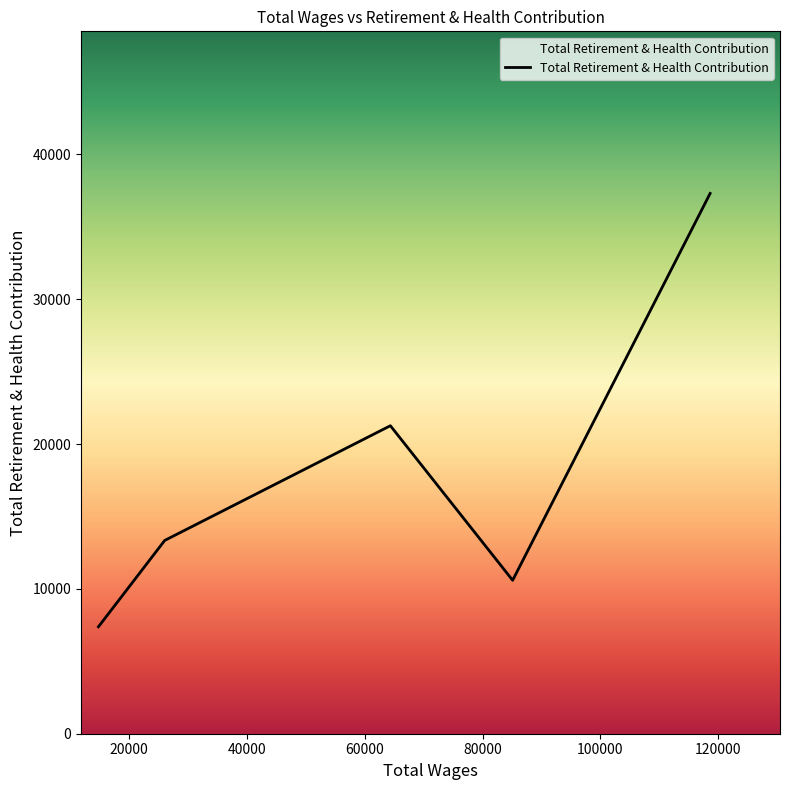

What is the minimum value shown in the chart?

7386